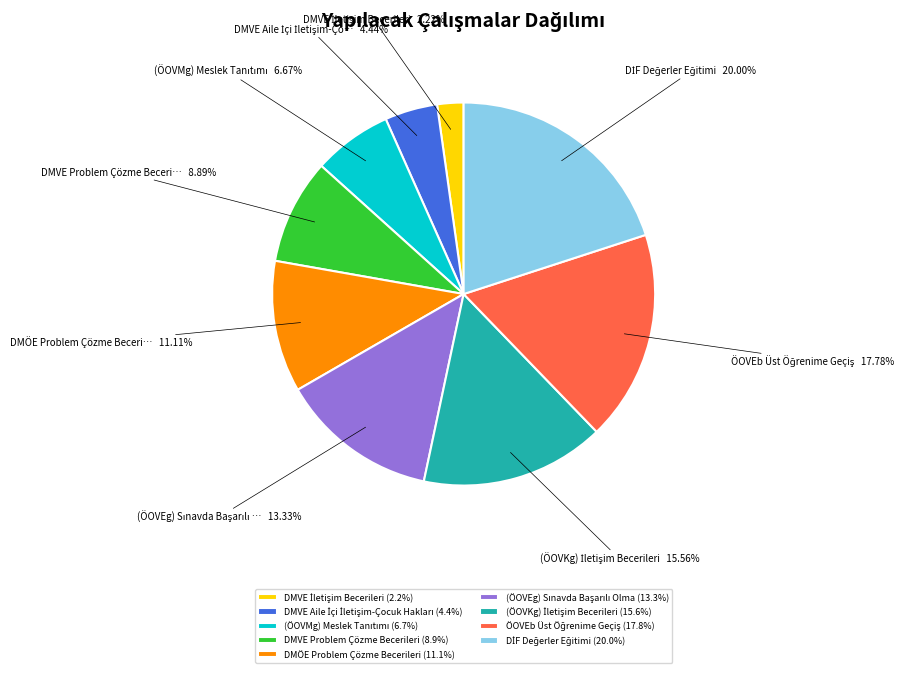

Does DMVE Problem Çözme Becerileri (8.9%) represent more than half of the total?

No